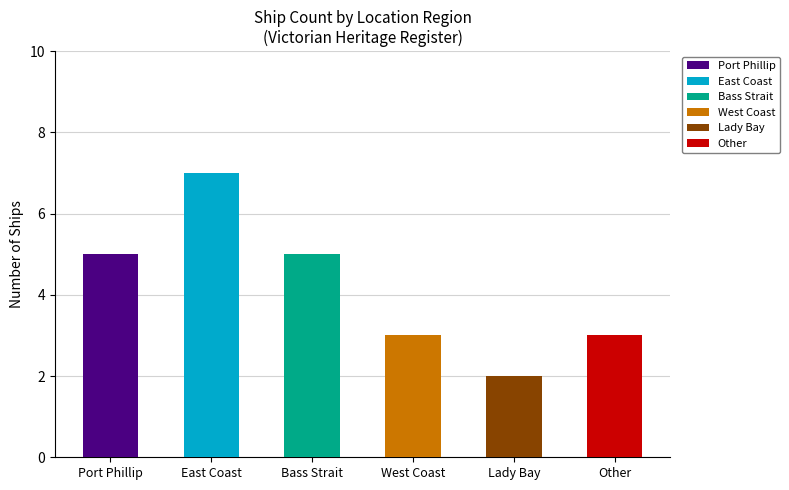

What is the value of the 4th bar from the left?

3